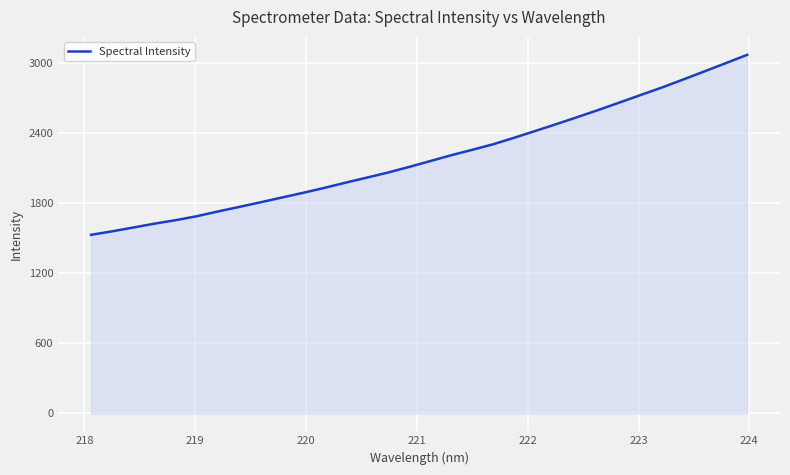

What is the smallest value displayed?

1529.7